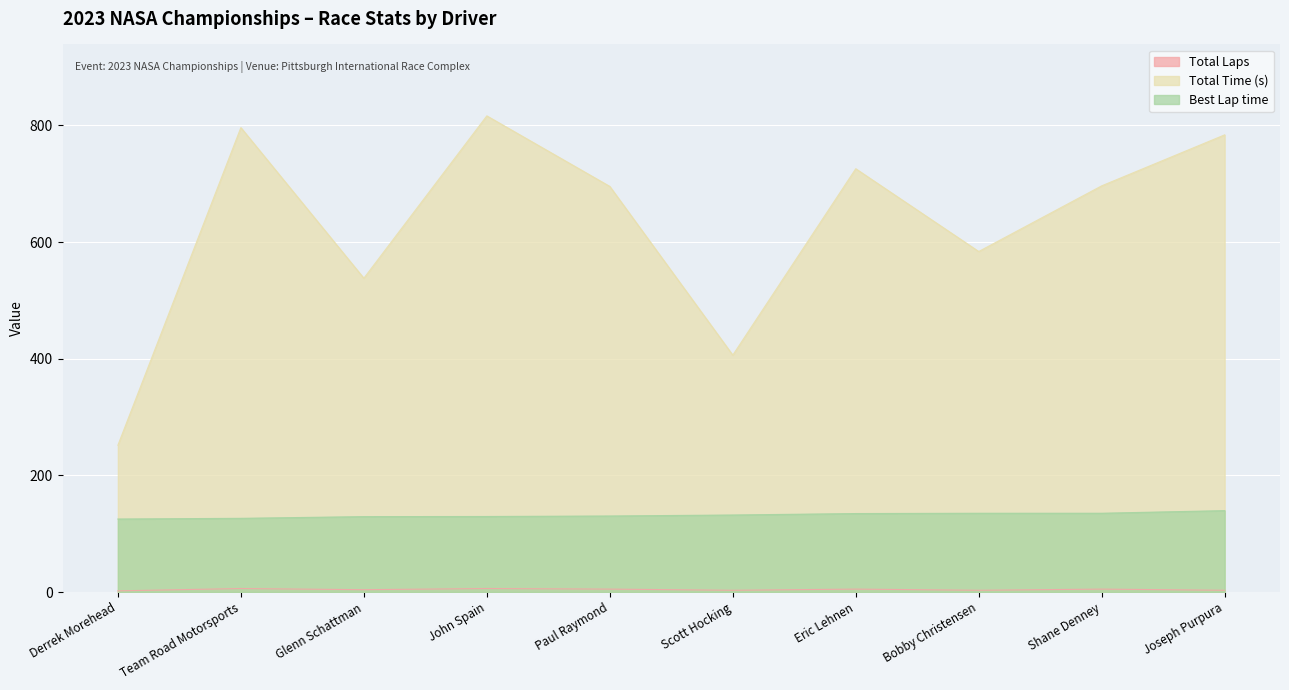

How many Total Laps values are between 3 and 5?

7